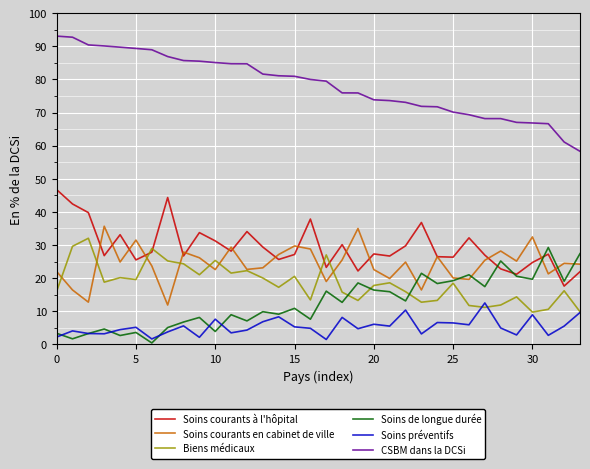

What is the highest value of the Soins courants en cabinet de ville series?

35.7